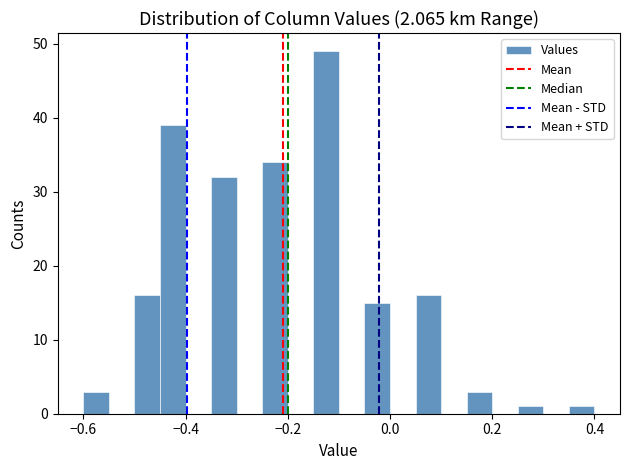

Around what value on the x-axis is the tallest bar? Give the approximate position of its centre, as read against the axis.

-0.12